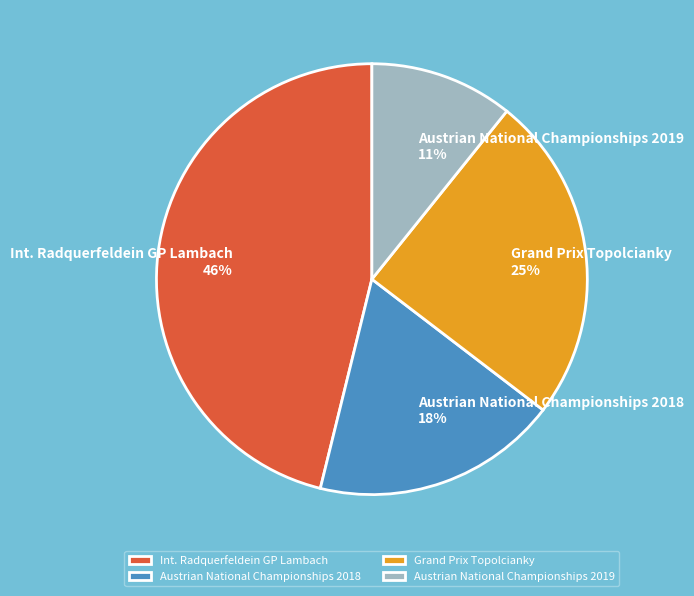

What is the smallest slice in the pie chart?

Austrian National Championships 2019